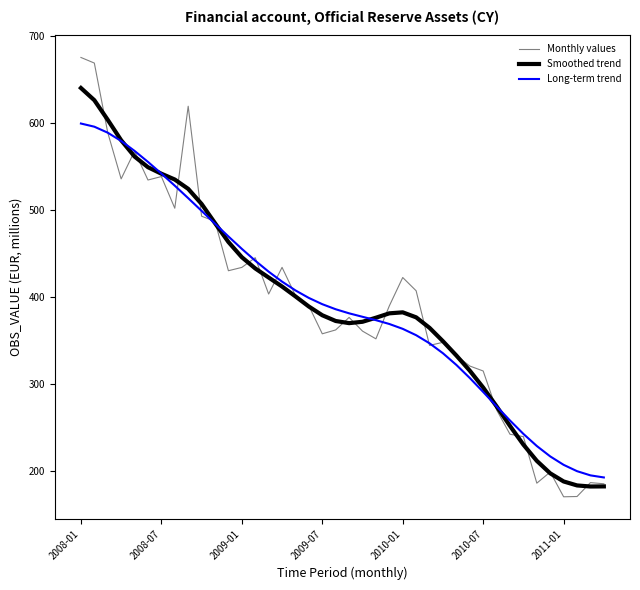

True or false: Monthly values and Smoothed trend cross at least once.

True